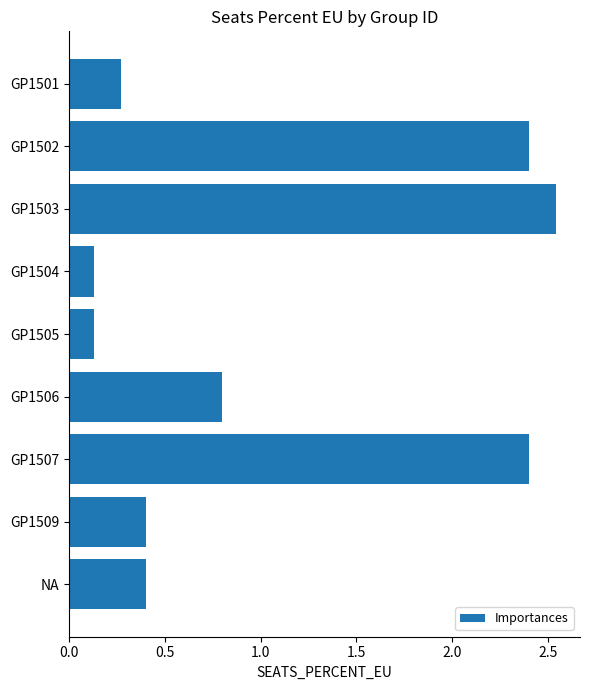

What position from the top is GP1506?

6